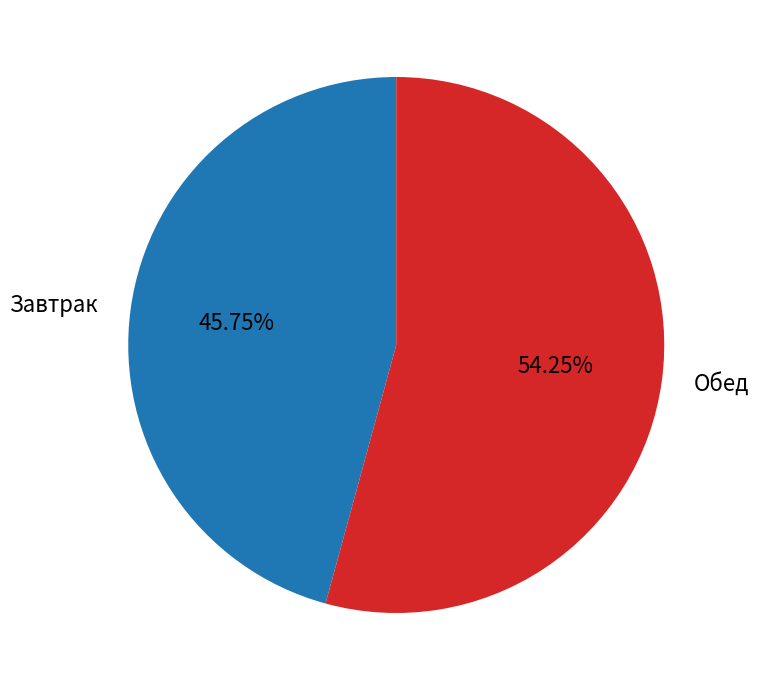

To the nearest percent, what is the difference between the largest and smallest slice percentages?

8%